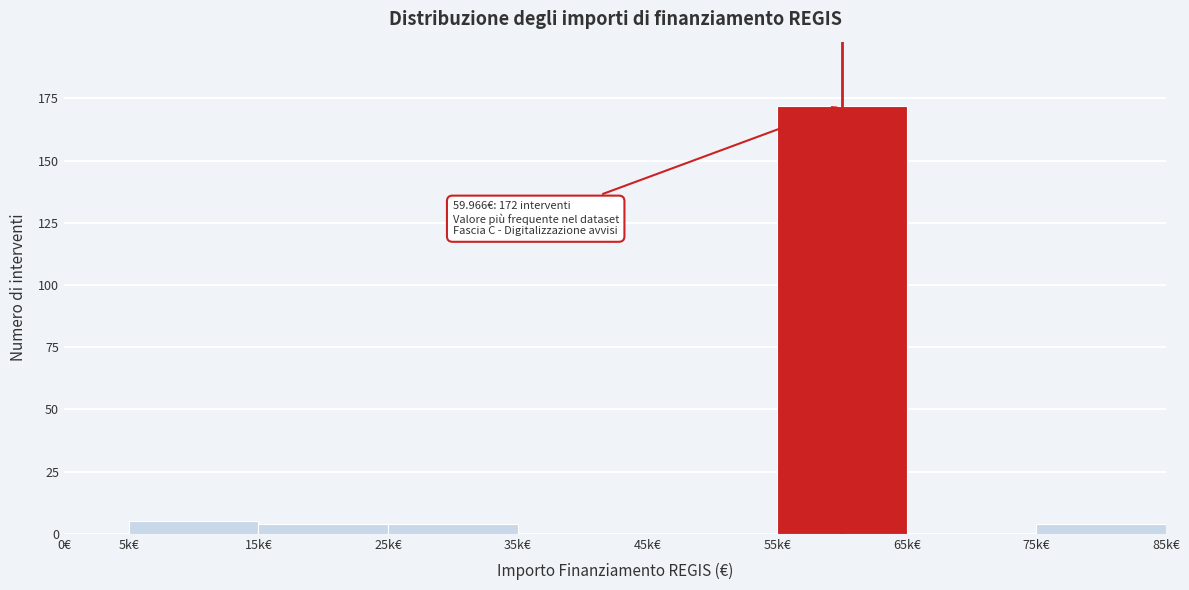

Reading left to right, transcribe all the data shown in this chart.

0€=0	5k€=5	15k€=4	25k€=4	35k€=0	45k€=0	55k€=172	65k€=0	75k€=4